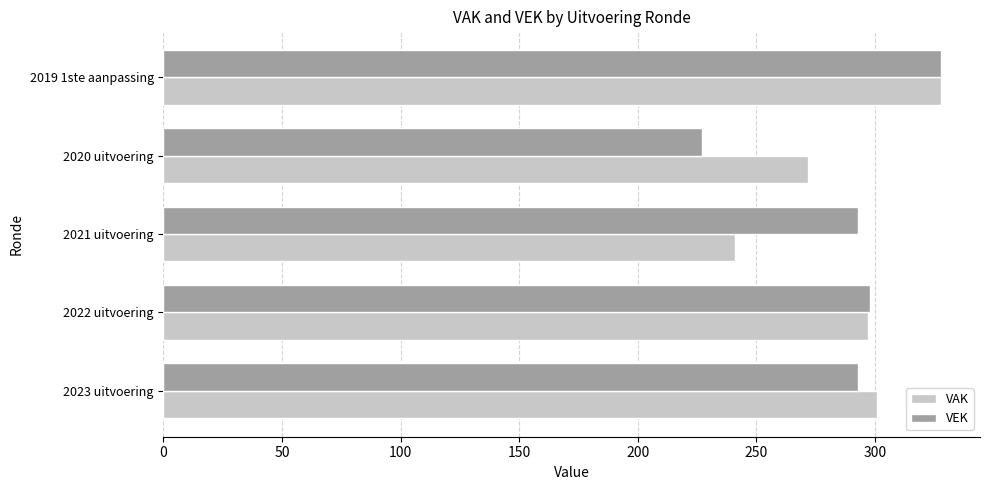

Which series changed the most between 2023 uitvoering and 2020 uitvoering?

VEK